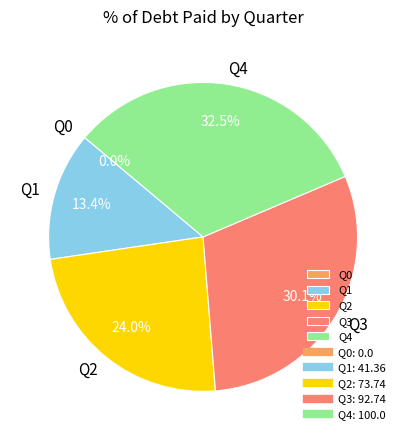

To the nearest percent, what is the combined percentage of Q4 and Q2?

56%